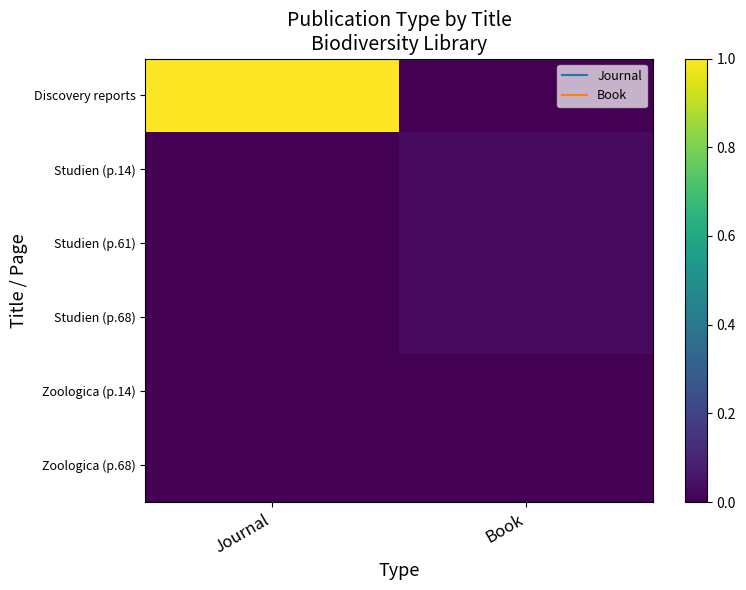

Reading right to left, transcribe all the data shown in this chart.

Discovery reports: Book=0.0	Journal=1.0
Studien (p.14): Book=0.0	Journal=0.0
Studien (p.61): Book=0.0	Journal=0.0
Studien (p.68): Book=0.0	Journal=0.0
Zoologica (p.14): Book=0.0	Journal=0.0
Zoologica (p.68): Book=0.0	Journal=0.0